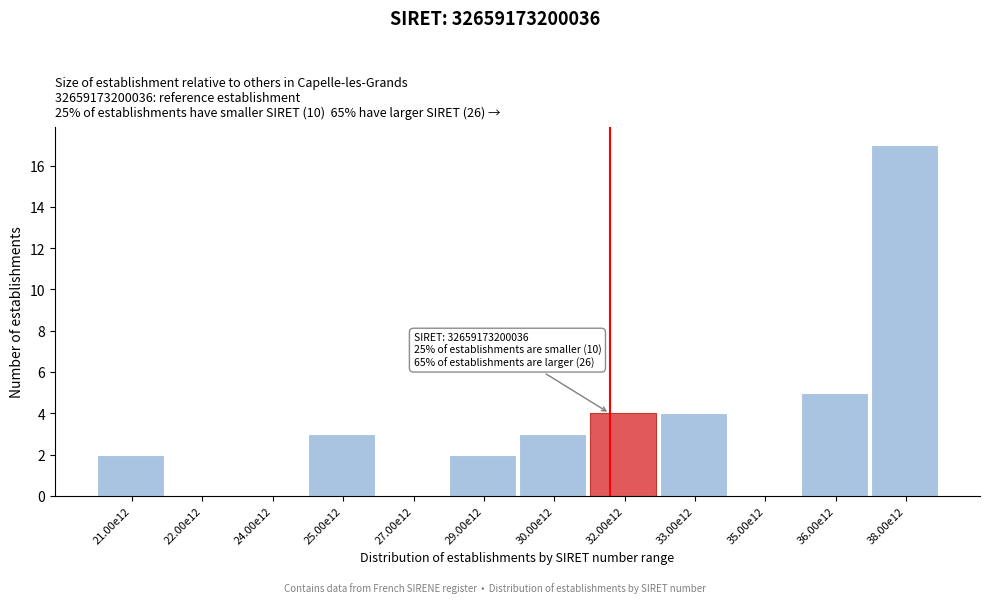

Reading left to right, transcribe all the data shown in this chart.

21.00e12=2	22.00e12=0	24.00e12=0	25.00e12=3	27.00e12=0	29.00e12=2	30.00e12=3	32.00e12=4	33.00e12=4	35.00e12=0	36.00e12=5	38.00e12=17